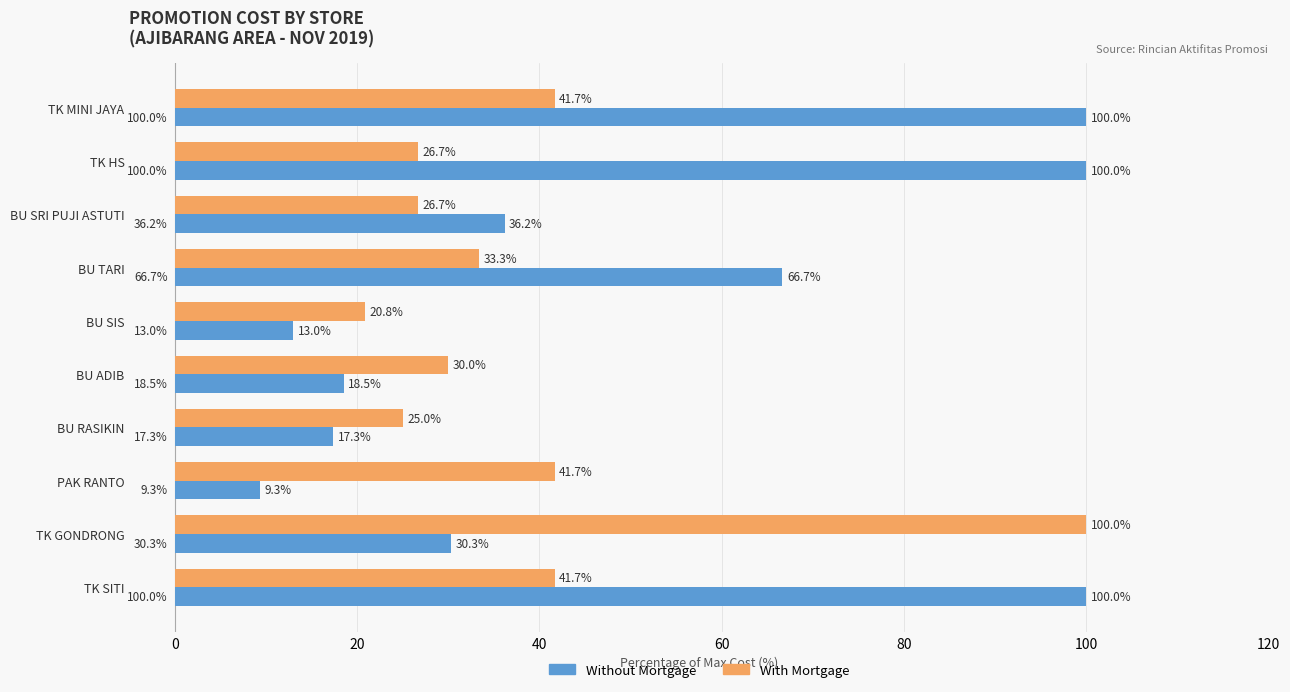

What is the difference between the Without Mortgage values at BU SRI PUJI ASTUTI and BU TARI?

30.5